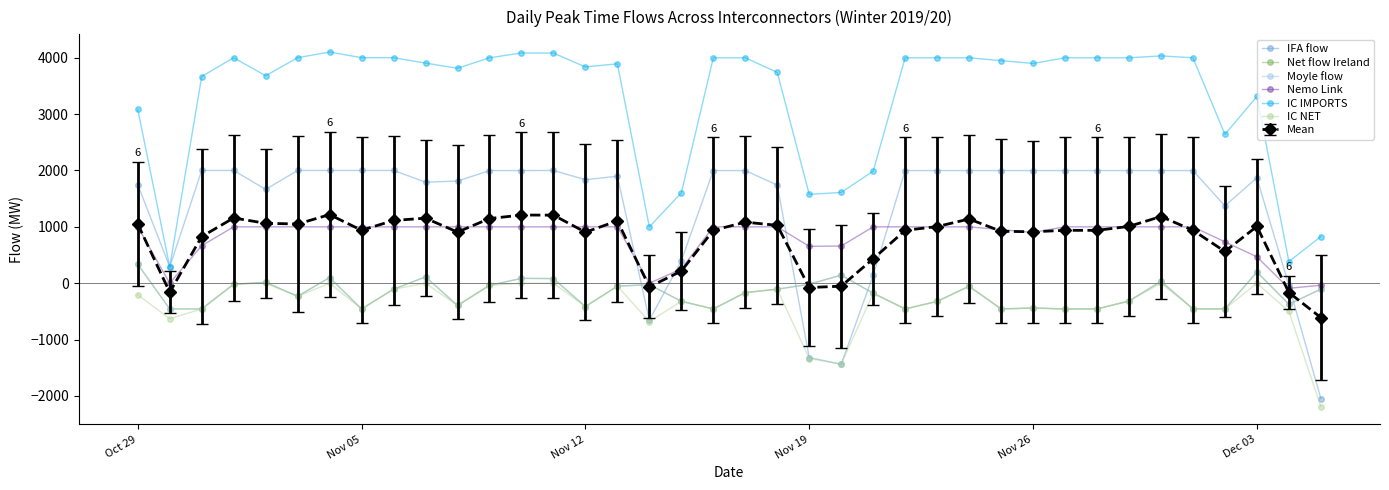

What is the difference between the maximum and second lowest values in the IFA flow series?

3436.0